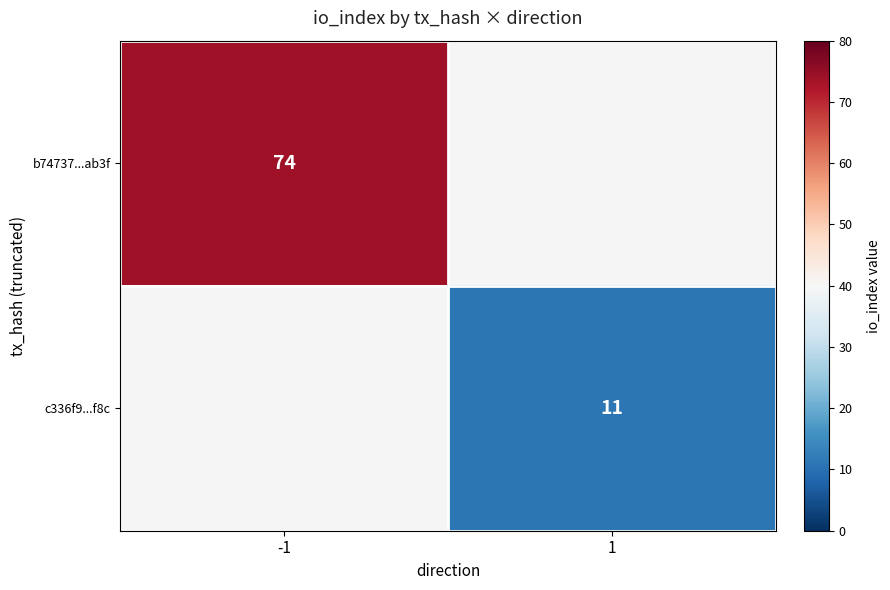

Is it true that c336f9...f8c equals 11 at 1?

True